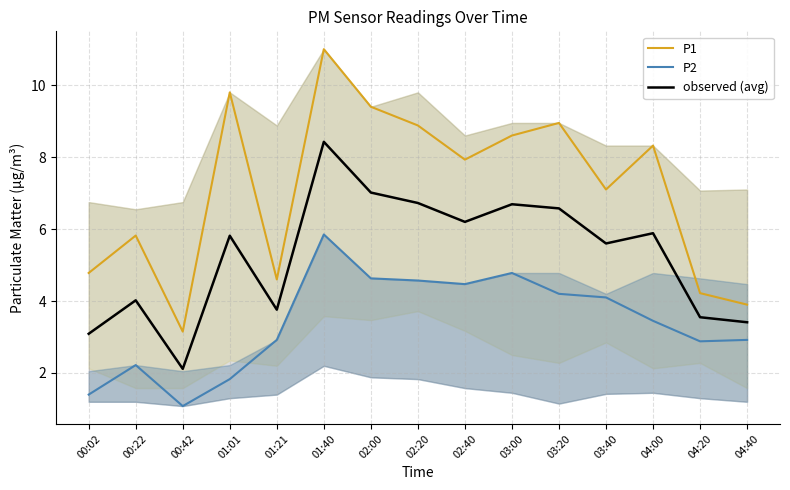

Which label corresponds to the largest value in the chart?

01:40